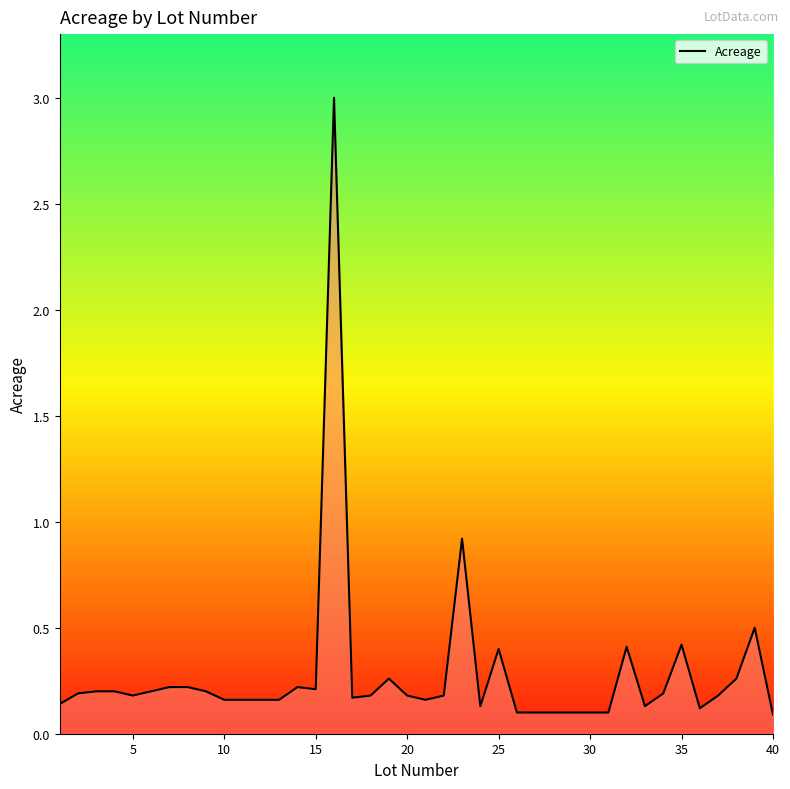

What is the difference between the maximum and minimum values?

2.9